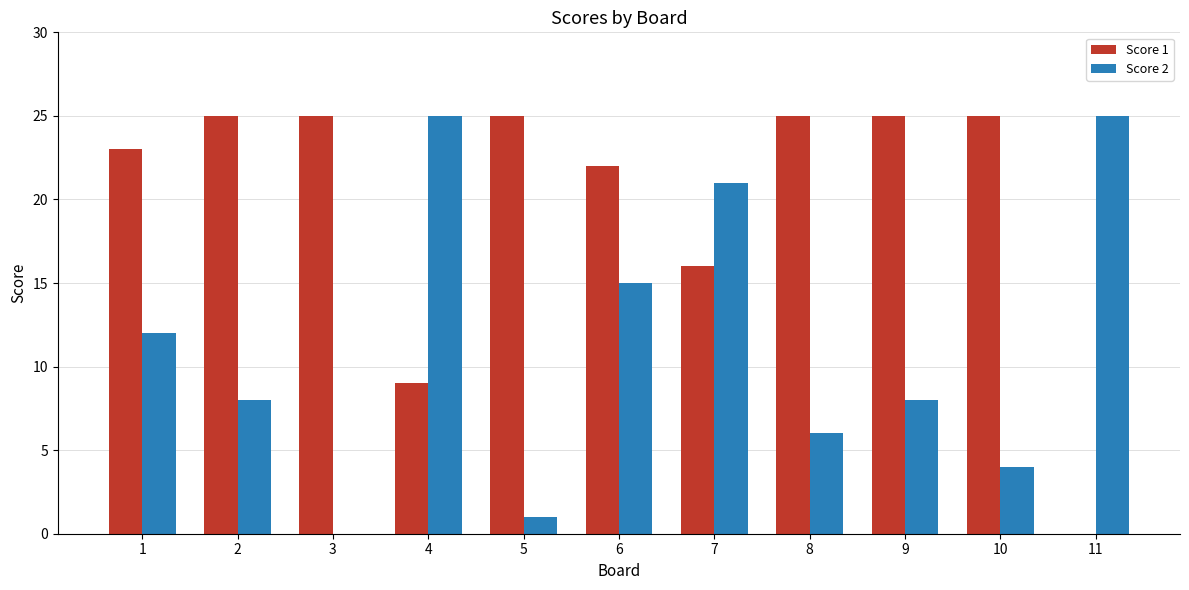

The Score 2 series shows 1 at 5. True or false?

True